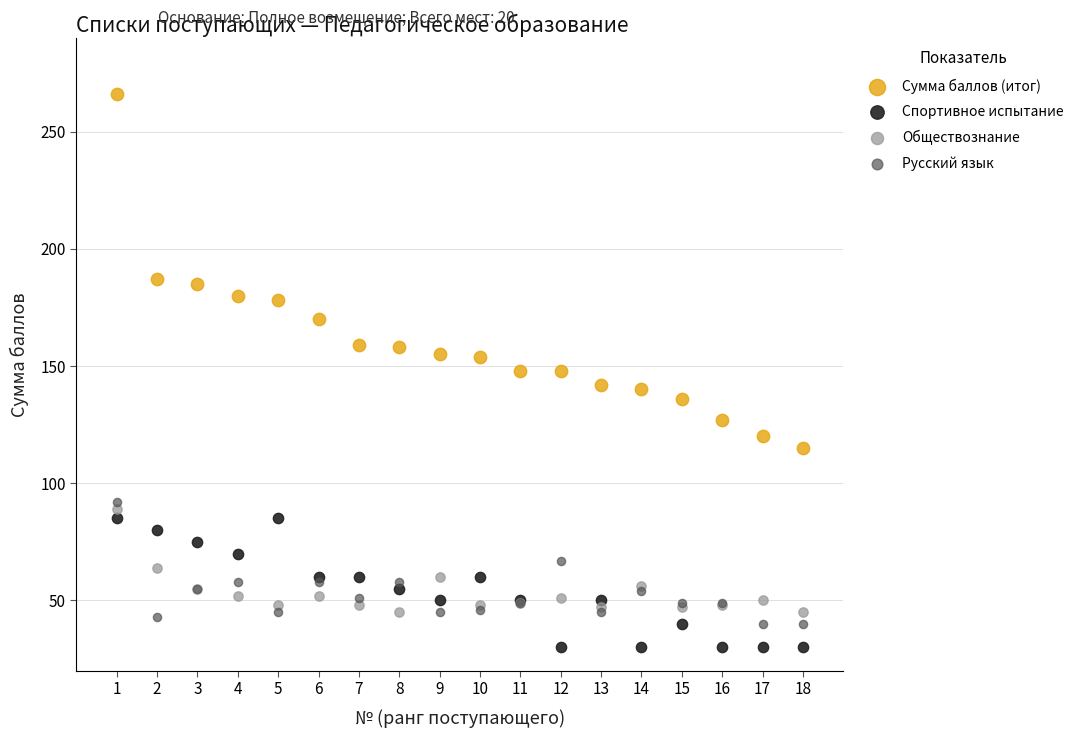

Which series reaches the minimum Y coordinate?

Спортивное испытание